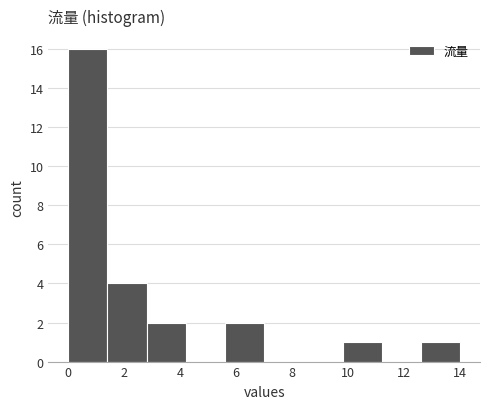

Reading left to right, list every bar in this chart as the range it spans on the x-axis followed by its height. The values are not printed on the chart, so give them approximately, as read against the axis.

0.0 to 1.4: 16
1.4 to 2.8: 4
2.8 to 4.2: 2
4.2 to 5.6: 0
5.6 to 7.0: 2
7.0 to 8.4: 0
8.4 to 9.8: 0
9.8 to 11.2: 1
11.2 to 12.6: 0
12.6 to 14.0: 1